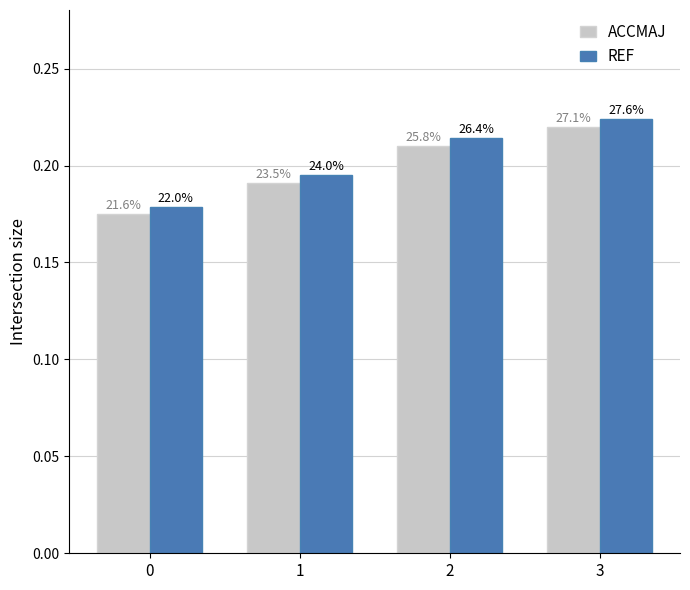

Read the ACCMAJ value at 0.

0.2